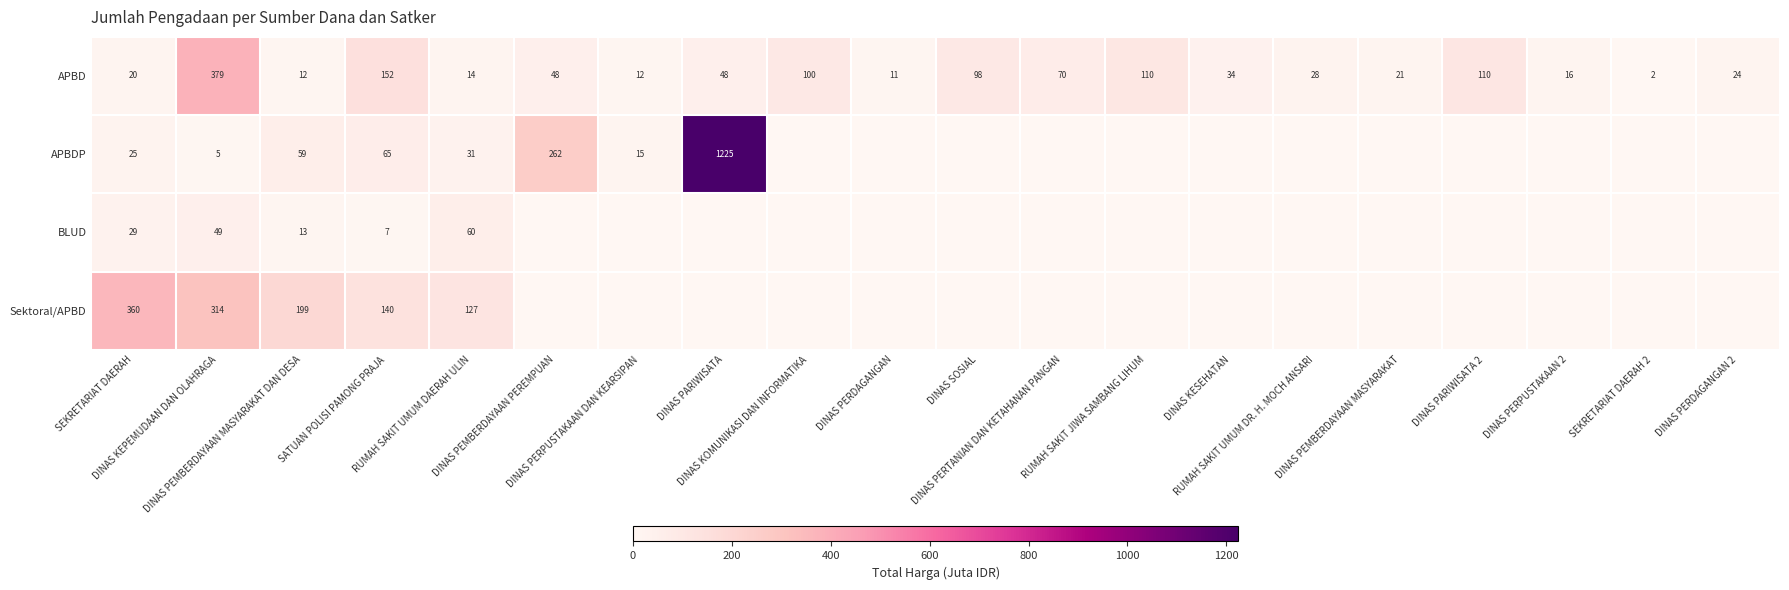

What is the difference between the second highest and second lowest values in the APBD series?

141